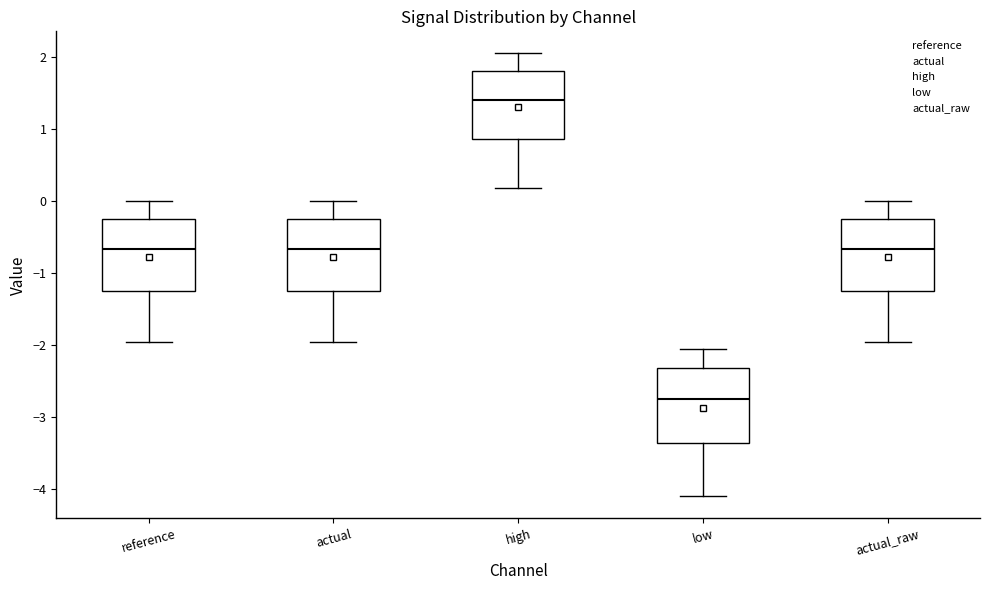

Reading left to right, read every box against the y-axis: the position of its median line, the range the box covers, and the ends of its whiskers. The values are not printed on the chart, so give them approximately, as read against the axis.

reference: median -0.7, box -1.2 to -0.3, whiskers -2.0 to 0.0
actual: median -0.7, box -1.2 to -0.3, whiskers -2.0 to 0.0
high: median 1.4, box 0.9 to 1.8, whiskers 0.2 to 2.1
low: median -2.8, box -3.4 to -2.3, whiskers -4.1 to -2.1
actual_raw: median -0.7, box -1.2 to -0.3, whiskers -2.0 to 0.0